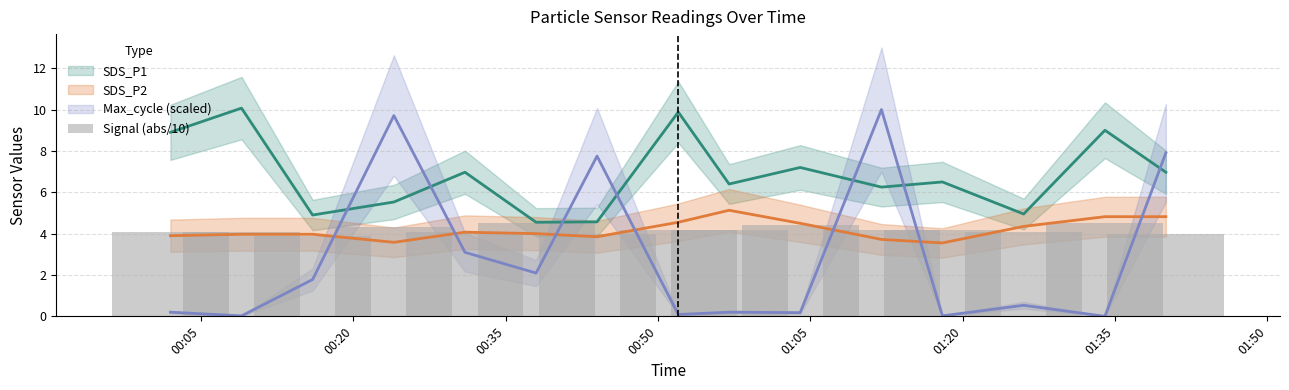

What is the sum of all values?

62.8